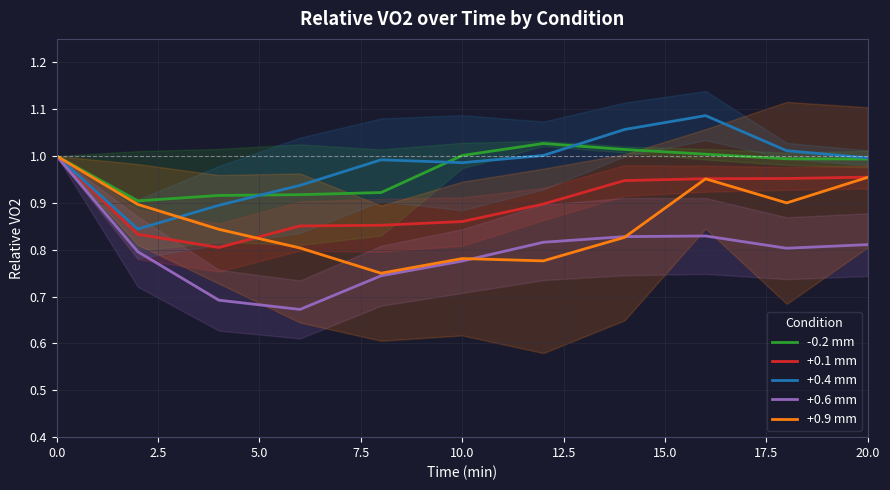

List the series in order of their peak value, highest first.

+0.4 mm, -0.2 mm, +0.1 mm, +0.6 mm, +0.9 mm